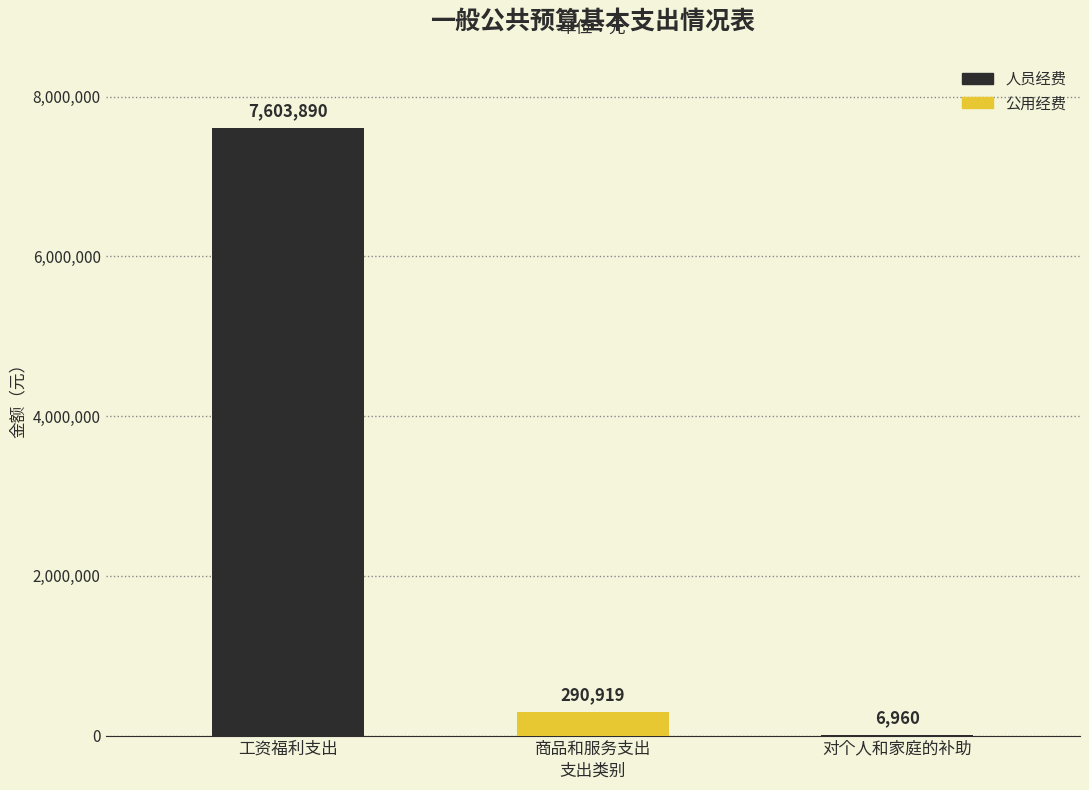

What is the sum of the 人员经费 values at 商品和服务支出 and 工资福利支出?

7603890